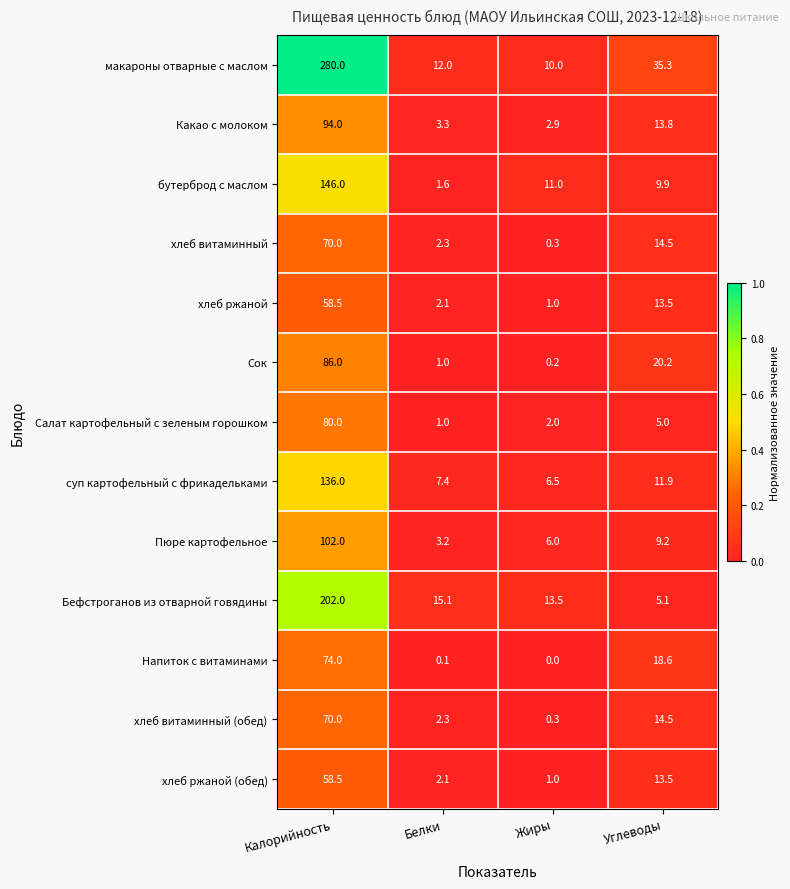

Between Белки and Углеводы, which series saw the biggest shift?

макароны отварные с маслом